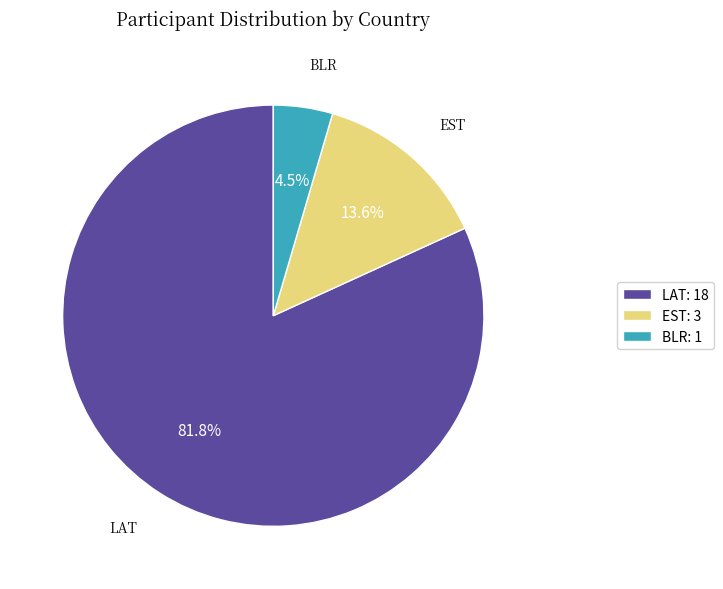

Does any single category account for the majority?

Yes